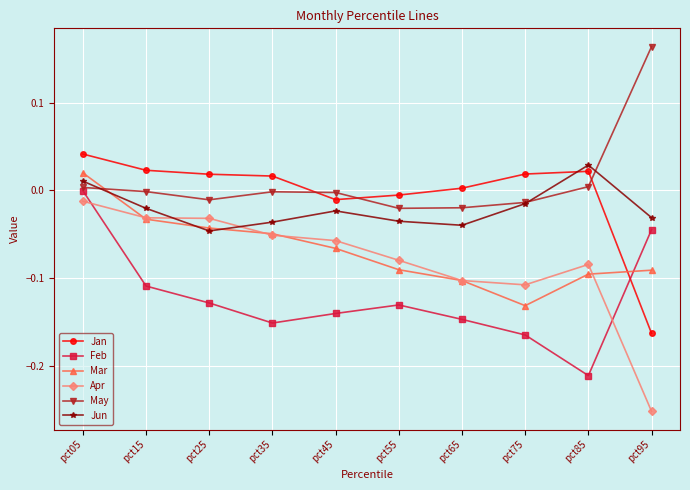

The value of Apr at pct75 is -0.2. True or false?

False